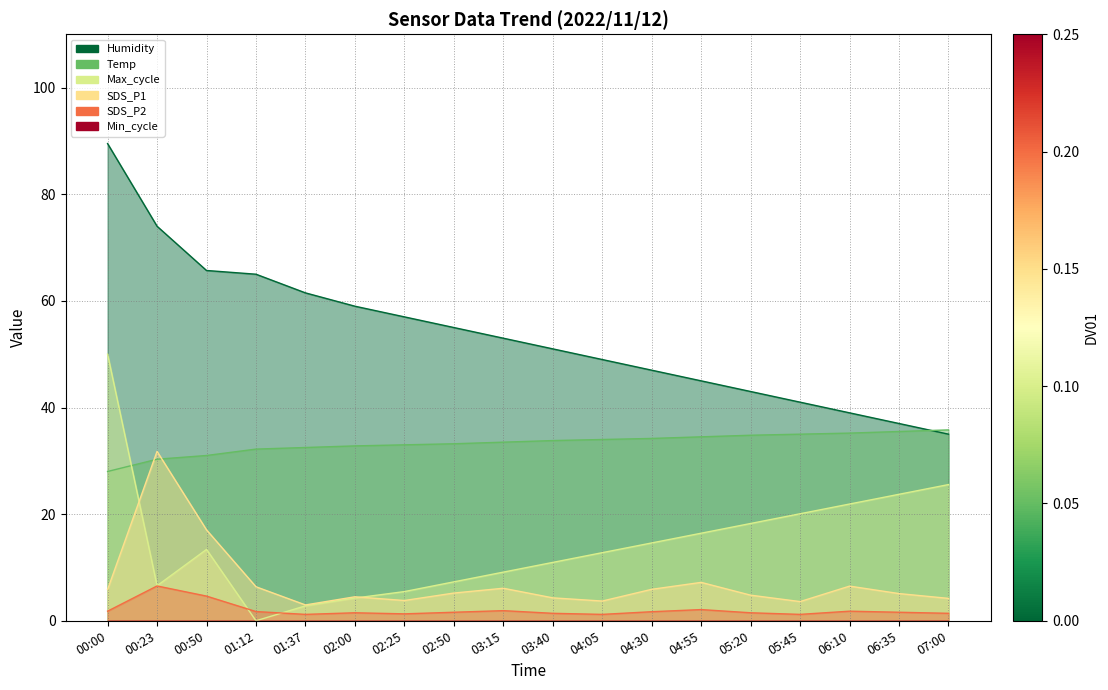

Which series has the widest spread of values?

Humidity